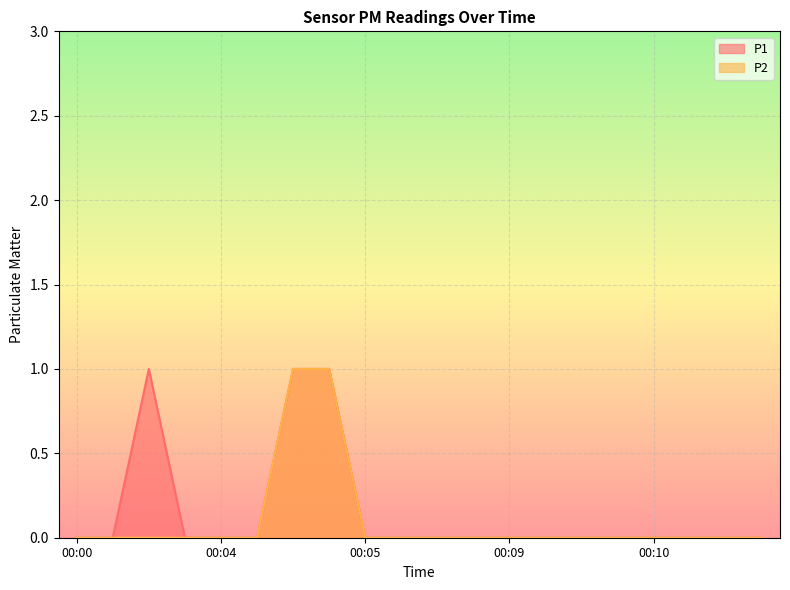

True or false: P2 and P1 cross at least once.

False